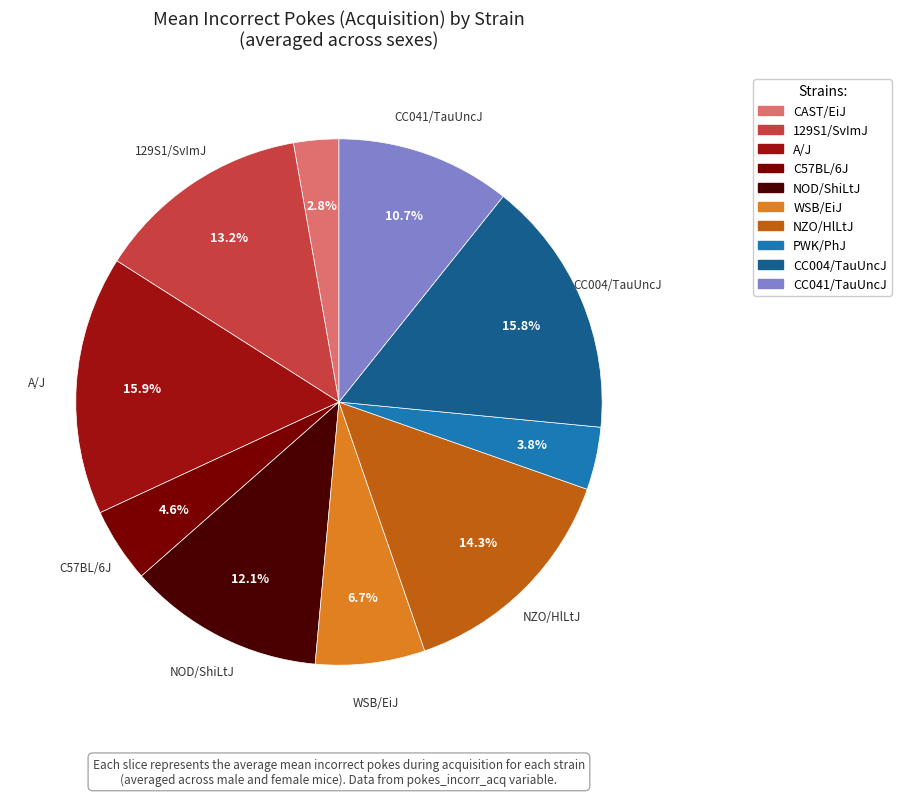

True or false: NZO/HlLtJ accounts for 14% of the total.

True